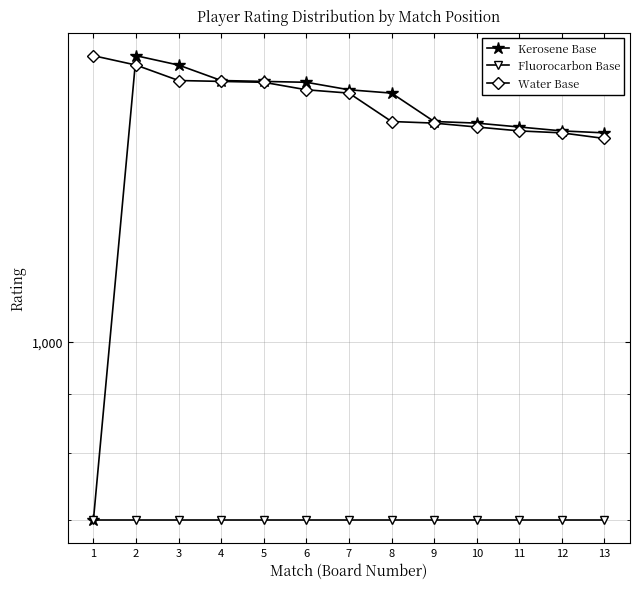

What is the lowest value of the Kerosene Base series?

700